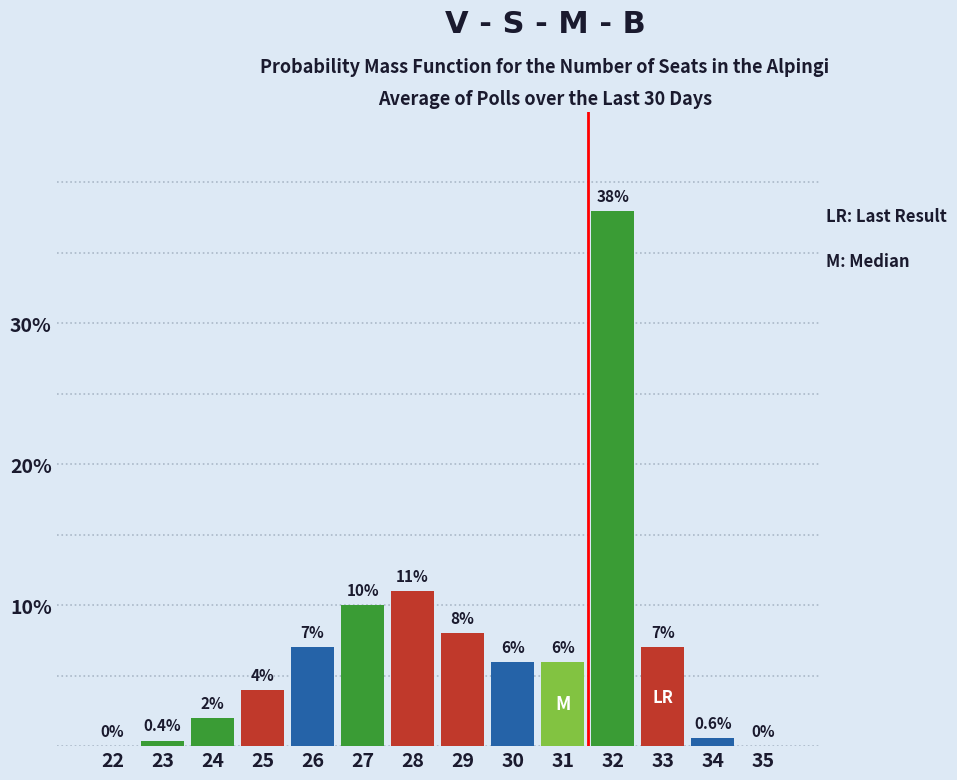

Reading left to right, what are all the values shown in this chart?

22=0.0	23=0.4	24=2.0	25=4.0	26=7.0	27=10.0	28=11.0	29=8.0	30=6.0	31=6.0	32=38.0	33=7.0	34=0.6	35=0.0